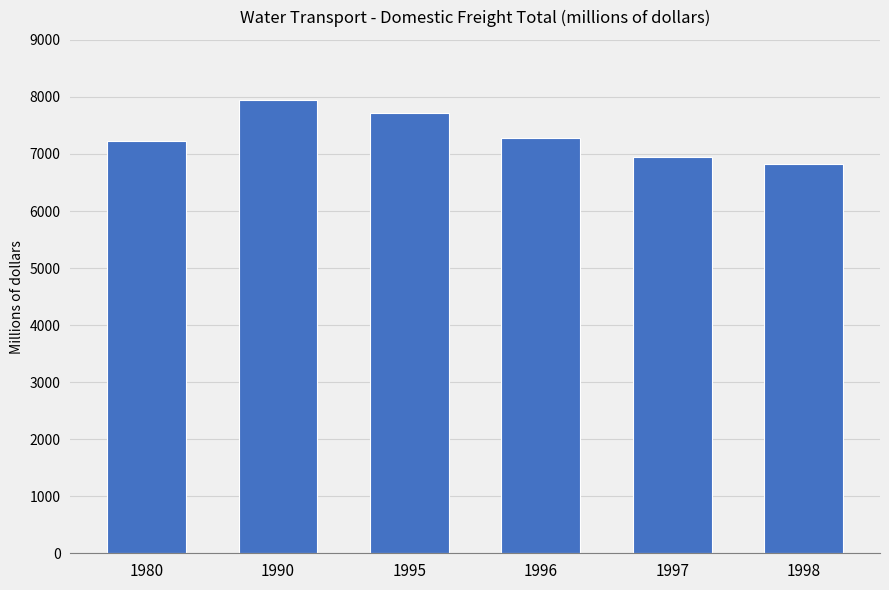

What is the change in value from 1990 to 1997?

-1000